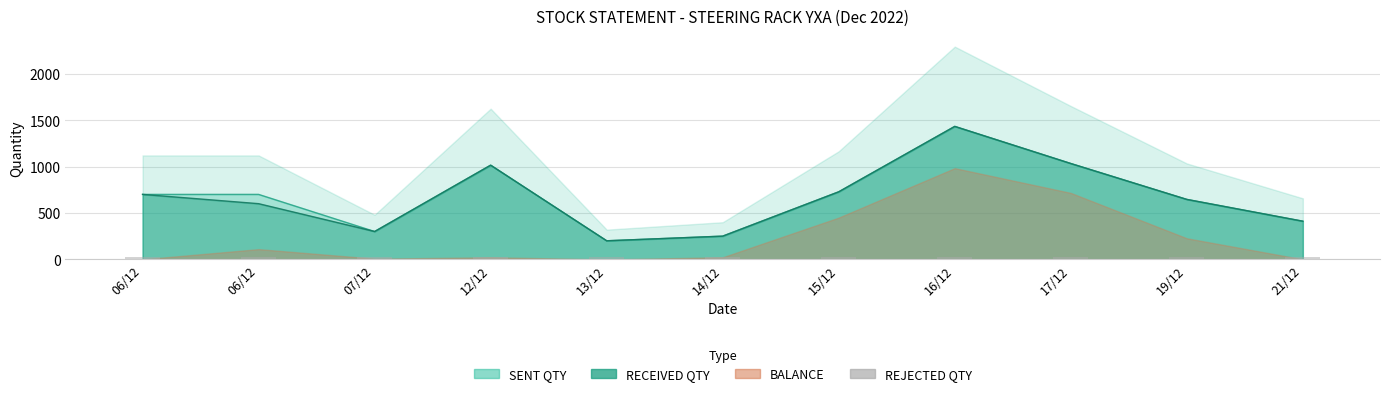

How many groups of bars are there?

11